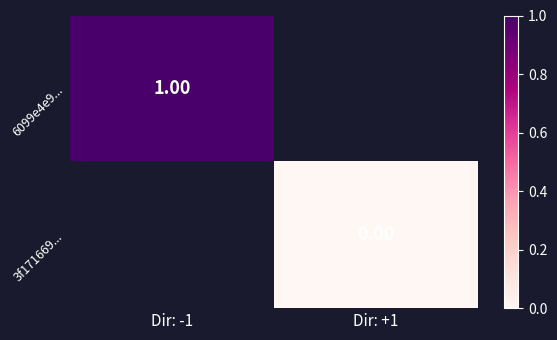

Which category has the highest value across all series?

Dir: -1